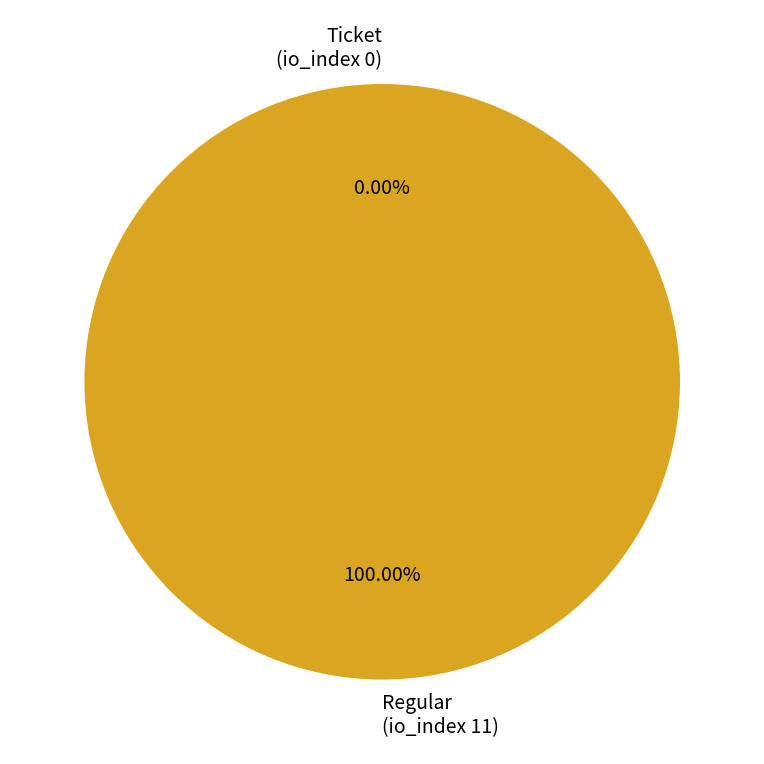

How many slices are in this pie chart?

2